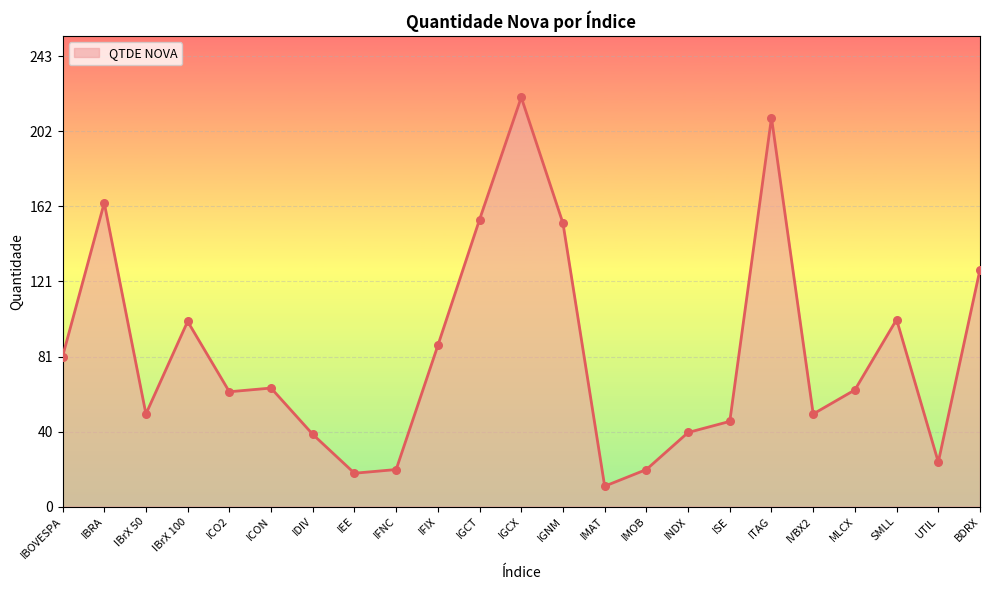

What is the change in value from IGNM to ITAG?

+57